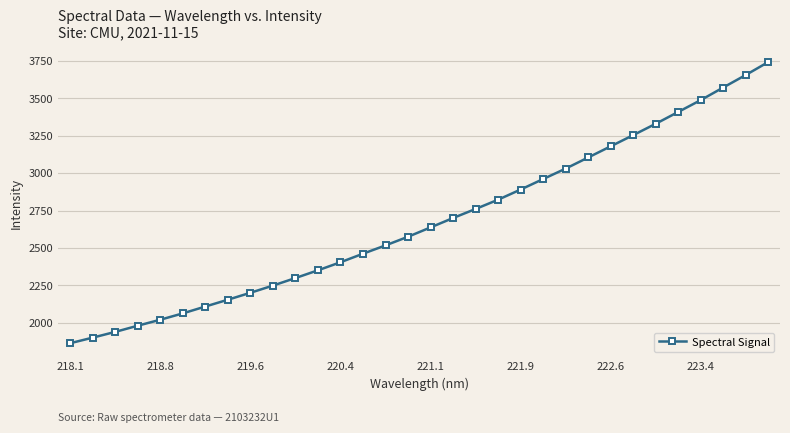

How many data points are less than 2637?

16